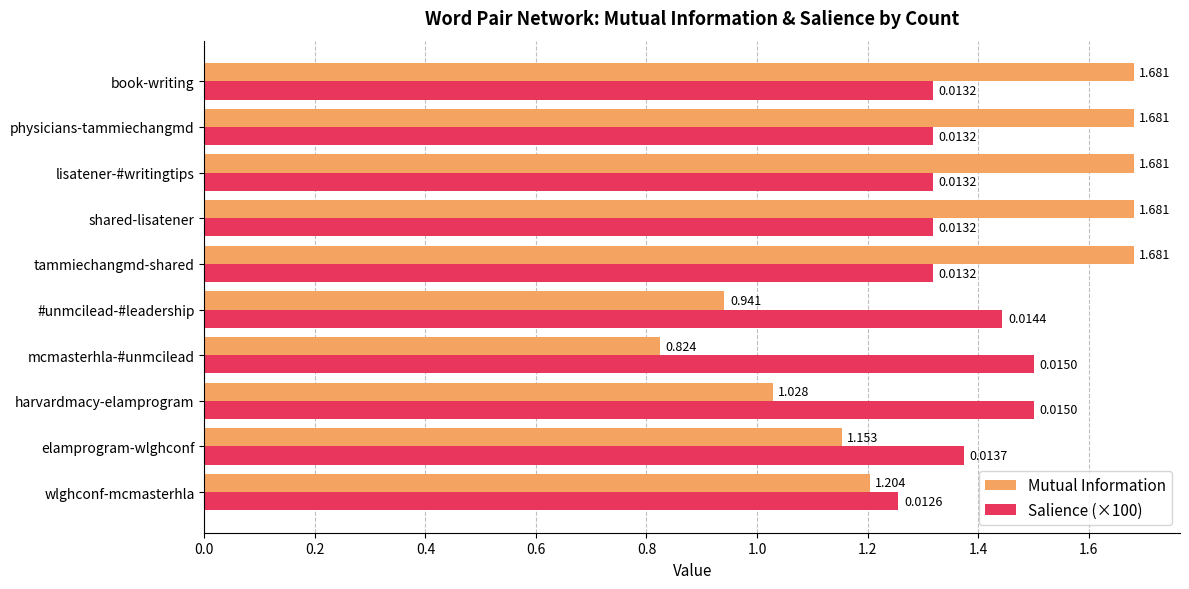

At which label is Mutual Information closest to 1?

harvardmacy-elamprogram